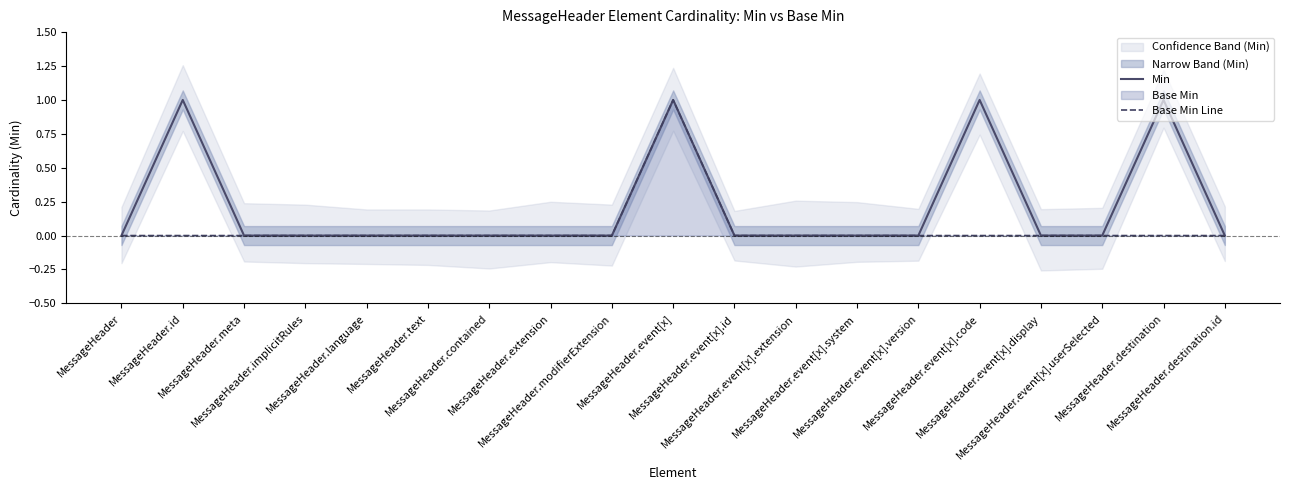

How many lines are shown in the chart?

2